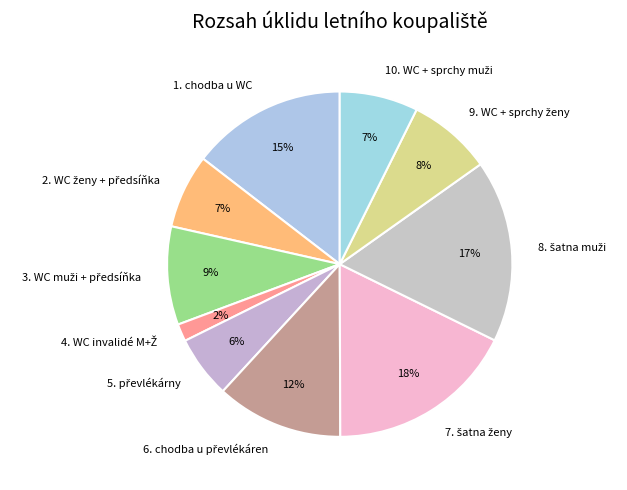

To the nearest percent, what is the average slice percentage?

10%